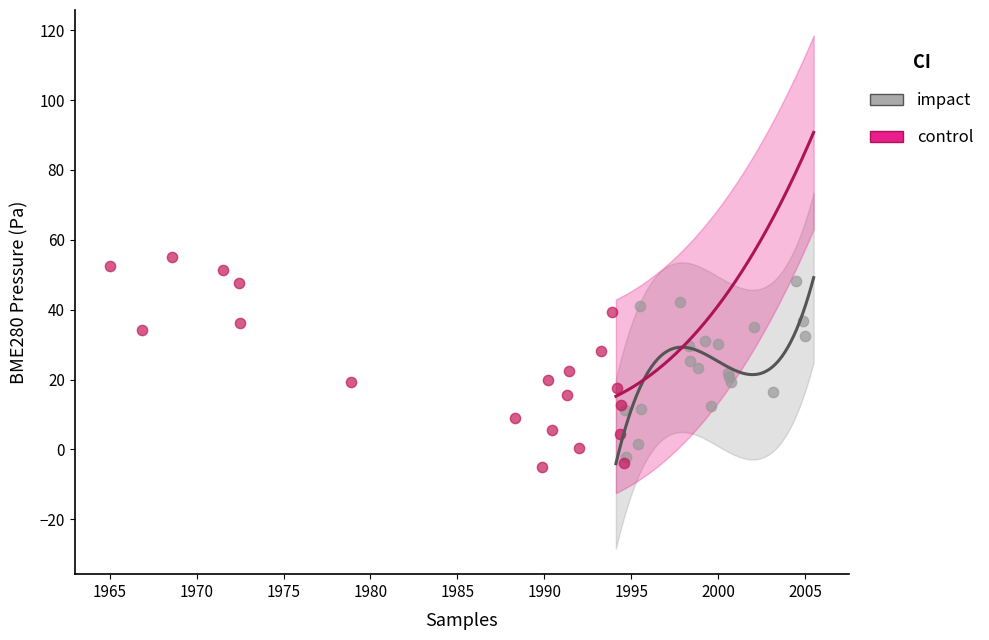

Which series reaches the maximum Y coordinate?

control